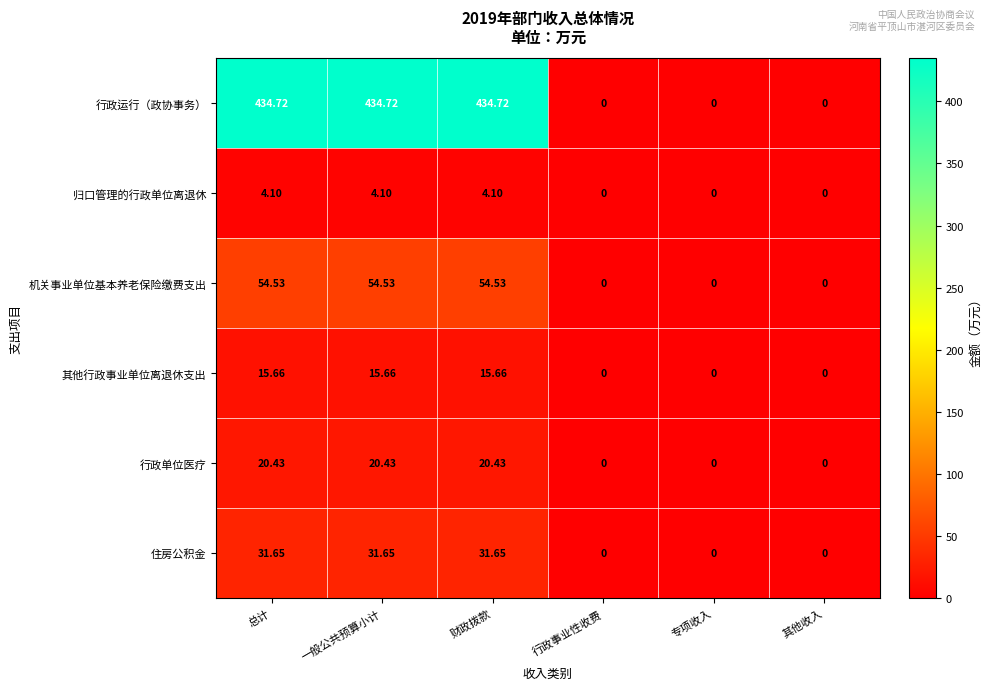

At how many categories does at least one series exceed 174?

3